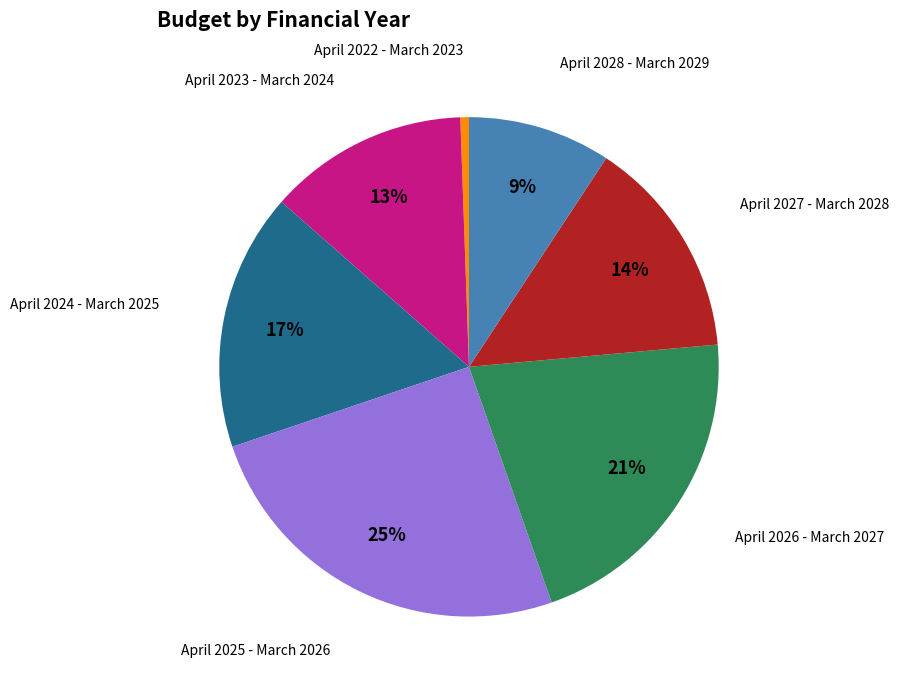

Is there a majority slice in this chart?

No